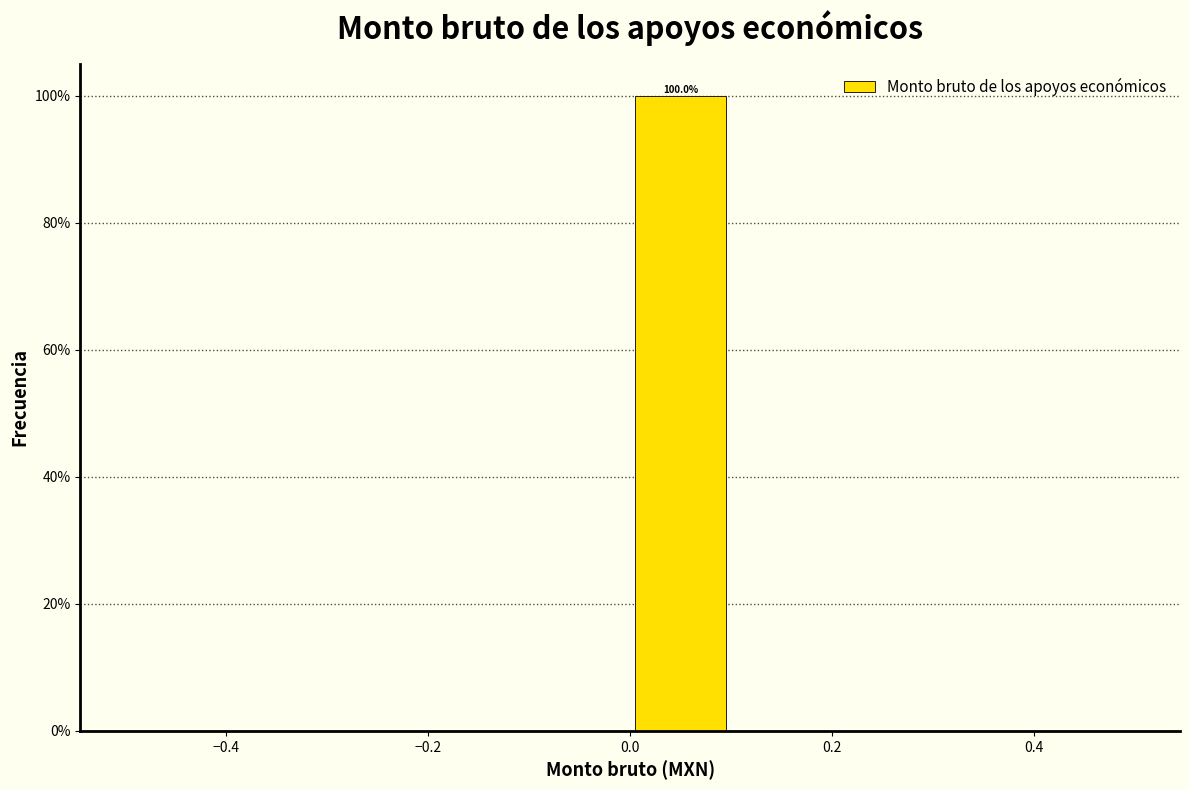

Over which range of the x-axis is the bar tallest?

0.0 to 0.1